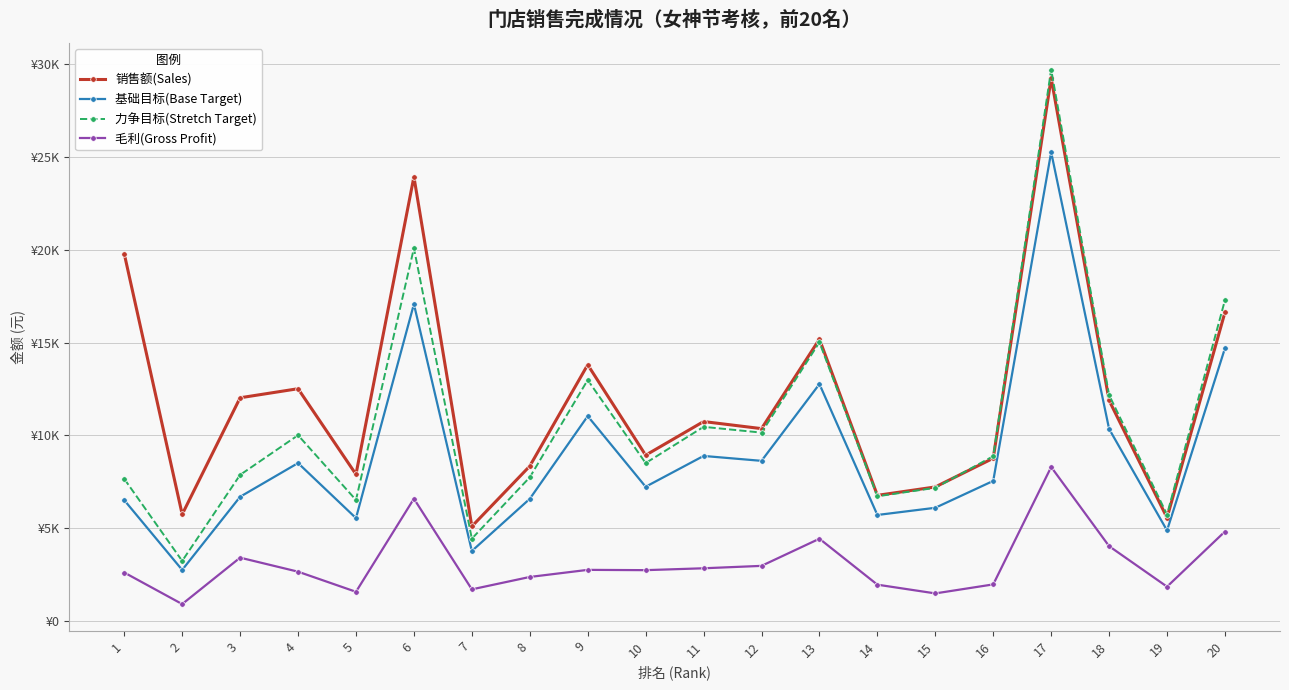

What are all the series names shown in the legend?

销售额(Sales), 基础目标(Base Target), 力争目标(Stretch Target), 毛利(Gross Profit)